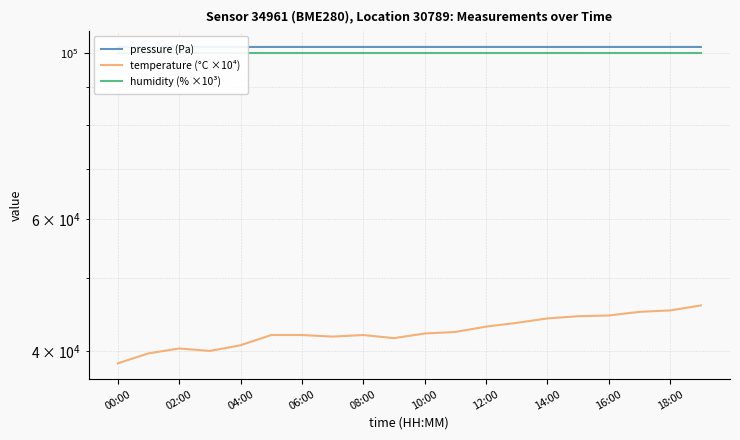

At which label is temperature (°C ×10⁴) closest to 42250?

10:00